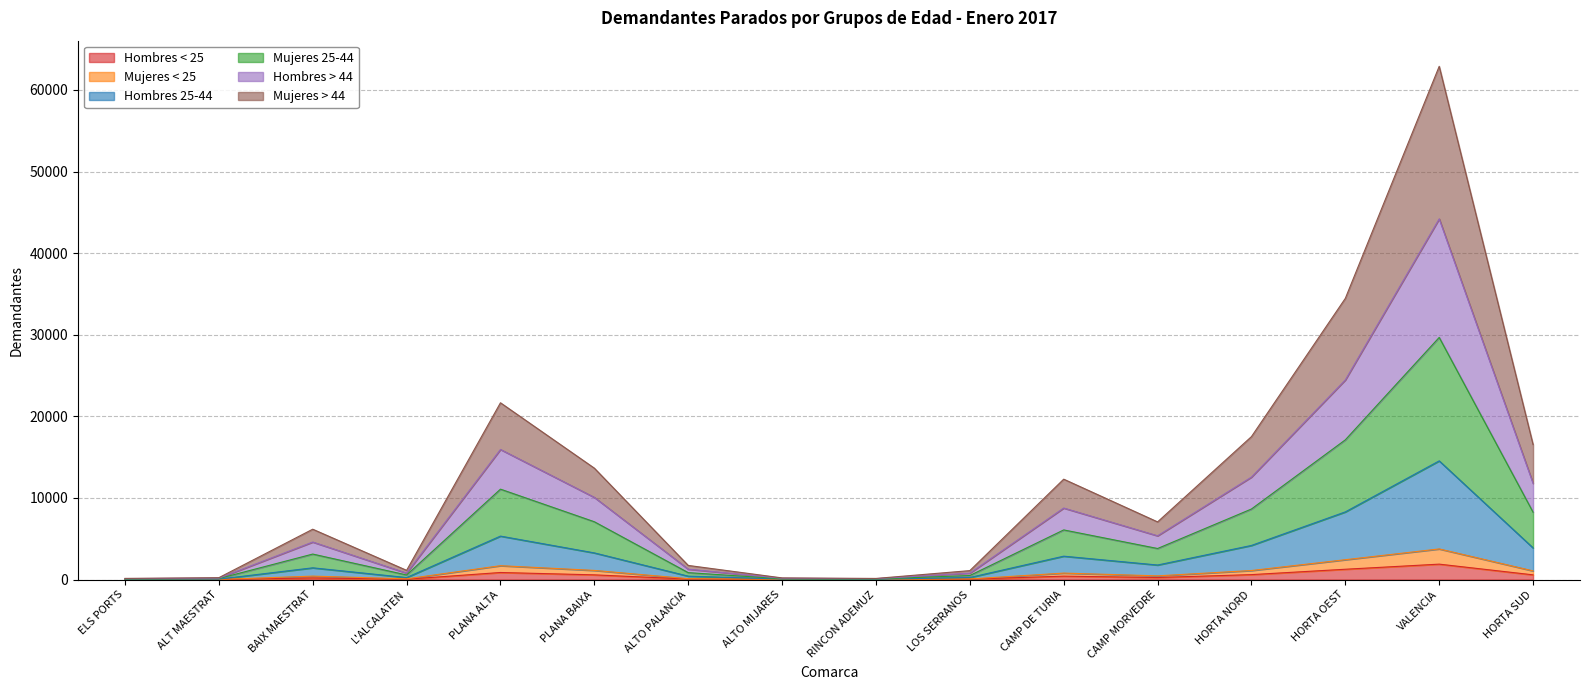

Where is the first local maximum for Mujeres < 25?

BAIX MAESTRAT